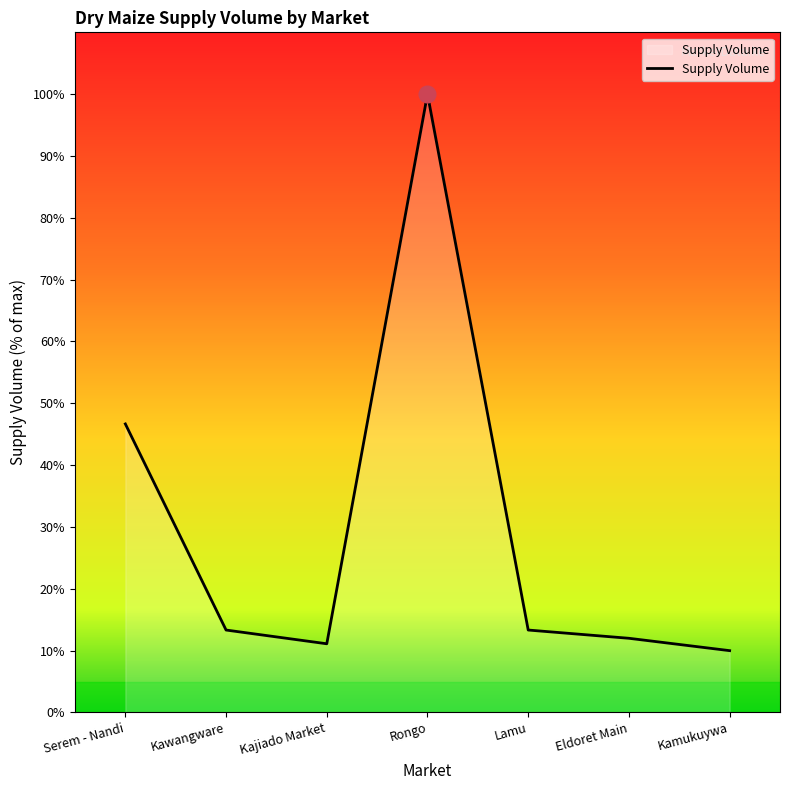

What is the ratio of the value at Kawangware to the value at Kamukuywa?

1.3